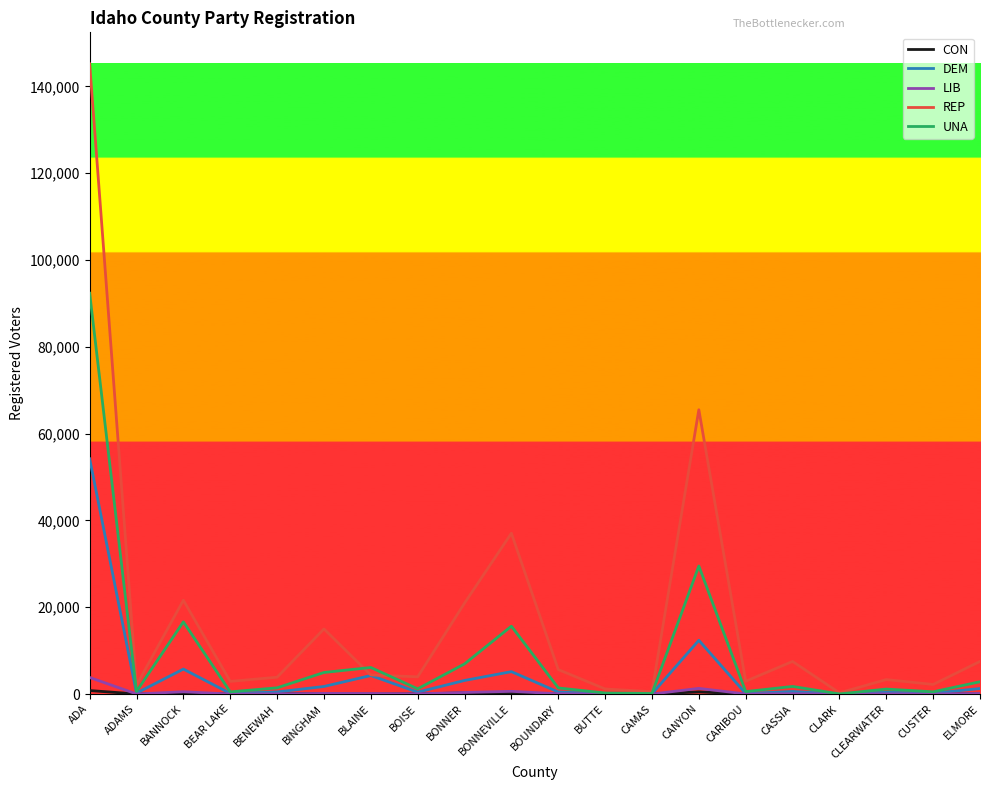

What is the sum of all REP values?

353778